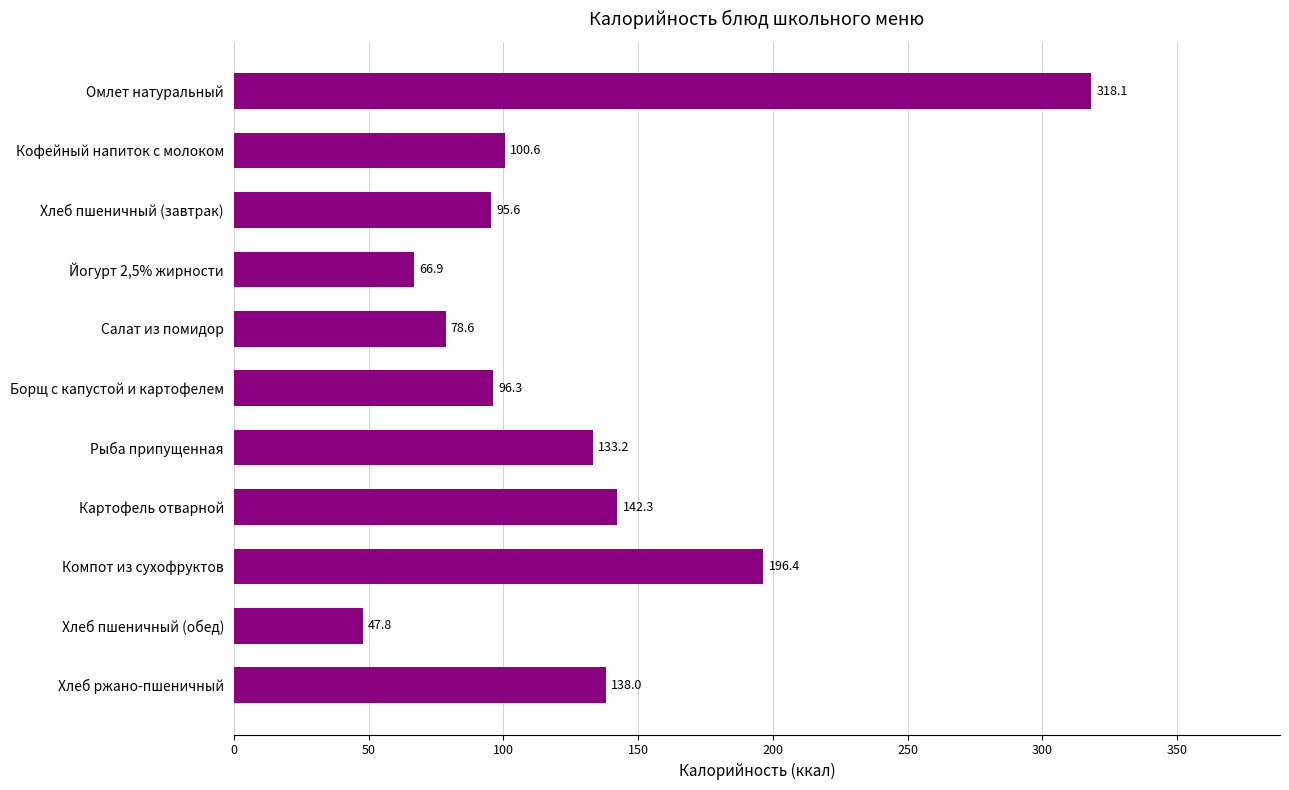

What value does the data have at Хлеб пшеничный (обед)?

47.8